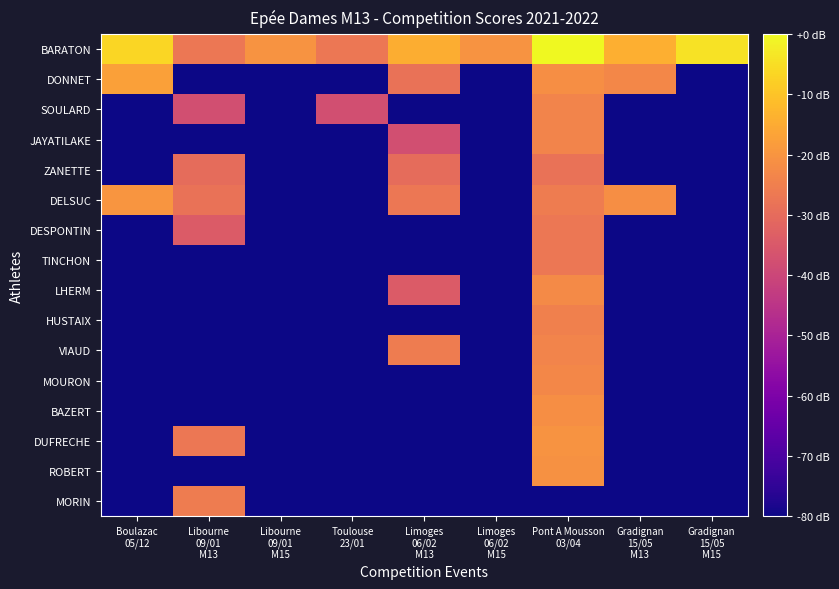

Reading left to right, extract all data points from this chart.

BARATON: Boulazac
05/12=-6.3	Libourne
09/01
M13=-26.9	Libourne
09/01
M15=-20.3	Toulouse
23/01=-26.9	Limoges
06/02
M13=-14.6	Limoges
06/02
M15=-20.3	Pont A Mousson
03/04=0.0	Gradignan
15/05
M13=-14.3	Gradignan
15/05
M15=-4.3
DONNET: Boulazac
05/12=-17.4	Libourne
09/01
M13=-83.8	Libourne
09/01
M15=-83.8	Toulouse
23/01=-83.8	Limoges
06/02
M13=-28.2	Limoges
06/02
M15=-83.8	Pont A Mousson
03/04=-21.5	Gradignan
15/05
M13=-23.0	Gradignan
15/05
M15=-83.8
SOULARD: Boulazac
05/12=-83.8	Libourne
09/01
M13=-37.8	Libourne
09/01
M15=-83.8	Toulouse
23/01=-37.8	Limoges
06/02
M13=-83.8	Limoges
06/02
M15=-83.8	Pont A Mousson
03/04=-23.8	Gradignan
15/05
M13=-83.8	Gradignan
15/05
M15=-83.8
JAYATILAKE: Boulazac
05/12=-83.8	Libourne
09/01
M13=-83.8	Libourne
09/01
M15=-83.8	Toulouse
23/01=-83.8	Limoges
06/02
M13=-37.8	Limoges
06/02
M15=-83.8	Pont A Mousson
03/04=-23.8	Gradignan
15/05
M13=-83.8	Gradignan
15/05
M15=-83.8
ZANETTE: Boulazac
05/12=-83.8	Libourne
09/01
M13=-29.8	Libourne
09/01
M15=-83.8	Toulouse
23/01=-83.8	Limoges
06/02
M13=-29.8	Limoges
06/02
M15=-83.8	Pont A Mousson
03/04=-28.2	Gradignan
15/05
M13=-83.8	Gradignan
15/05
M15=-83.8
DELSUC: Boulazac
05/12=-19.7	Libourne
09/01
M13=-28.2	Libourne
09/01
M15=-83.8	Toulouse
23/01=-83.8	Limoges
06/02
M13=-26.9	Limoges
06/02
M15=-83.8	Pont A Mousson
03/04=-25.7	Gradignan
15/05
M13=-21.5	Gradignan
15/05
M15=-83.8
DESPONTIN: Boulazac
05/12=-83.8	Libourne
09/01
M13=-34.3	Libourne
09/01
M15=-83.8	Toulouse
23/01=-83.8	Limoges
06/02
M13=-83.8	Limoges
06/02
M15=-83.8	Pont A Mousson
03/04=-26.9	Gradignan
15/05
M13=-83.8	Gradignan
15/05
M15=-83.8
TINCHON: Boulazac
05/12=-83.8	Libourne
09/01
M13=-83.8	Libourne
09/01
M15=-83.8	Toulouse
23/01=-83.8	Limoges
06/02
M13=-83.8	Limoges
06/02
M15=-83.8	Pont A Mousson
03/04=-26.9	Gradignan
15/05
M13=-83.8	Gradignan
15/05
M15=-83.8
LHERM: Boulazac
05/12=-83.8	Libourne
09/01
M13=-83.8	Libourne
09/01
M15=-83.8	Toulouse
23/01=-83.8	Limoges
06/02
M13=-34.3	Limoges
06/02
M15=-83.8	Pont A Mousson
03/04=-22.2	Gradignan
15/05
M13=-83.8	Gradignan
15/05
M15=-83.8
HUSTAIX: Boulazac
05/12=-83.8	Libourne
09/01
M13=-83.8	Libourne
09/01
M15=-83.8	Toulouse
23/01=-83.8	Limoges
06/02
M13=-83.8	Limoges
06/02
M15=-83.8	Pont A Mousson
03/04=-24.7	Gradignan
15/05
M13=-83.8	Gradignan
15/05
M15=-83.8
VIAUD: Boulazac
05/12=-83.8	Libourne
09/01
M13=-83.8	Libourne
09/01
M15=-83.8	Toulouse
23/01=-83.8	Limoges
06/02
M13=-25.7	Limoges
06/02
M15=-83.8	Pont A Mousson
03/04=-23.8	Gradignan
15/05
M13=-83.8	Gradignan
15/05
M15=-83.8
MOURON: Boulazac
05/12=-83.8	Libourne
09/01
M13=-83.8	Libourne
09/01
M15=-83.8	Toulouse
23/01=-83.8	Limoges
06/02
M13=-83.8	Limoges
06/02
M15=-83.8	Pont A Mousson
03/04=-23.0	Gradignan
15/05
M13=-83.8	Gradignan
15/05
M15=-83.8
BAZERT: Boulazac
05/12=-83.8	Libourne
09/01
M13=-83.8	Libourne
09/01
M15=-83.8	Toulouse
23/01=-83.8	Limoges
06/02
M13=-83.8	Limoges
06/02
M15=-83.8	Pont A Mousson
03/04=-21.5	Gradignan
15/05
M13=-83.8	Gradignan
15/05
M15=-83.8
DUFRECHE: Boulazac
05/12=-83.8	Libourne
09/01
M13=-26.9	Libourne
09/01
M15=-83.8	Toulouse
23/01=-83.8	Limoges
06/02
M13=-83.8	Limoges
06/02
M15=-83.8	Pont A Mousson
03/04=-20.3	Gradignan
15/05
M13=-83.8	Gradignan
15/05
M15=-83.8
ROBERT: Boulazac
05/12=-83.8	Libourne
09/01
M13=-83.8	Libourne
09/01
M15=-83.8	Toulouse
23/01=-83.8	Limoges
06/02
M13=-83.8	Limoges
06/02
M15=-83.8	Pont A Mousson
03/04=-20.9	Gradignan
15/05
M13=-83.8	Gradignan
15/05
M15=-83.8
MORIN: Boulazac
05/12=-83.8	Libourne
09/01
M13=-25.7	Libourne
09/01
M15=-83.8	Toulouse
23/01=-83.8	Limoges
06/02
M13=-83.8	Limoges
06/02
M15=-83.8	Pont A Mousson
03/04=-83.8	Gradignan
15/05
M13=-83.8	Gradignan
15/05
M15=-83.8